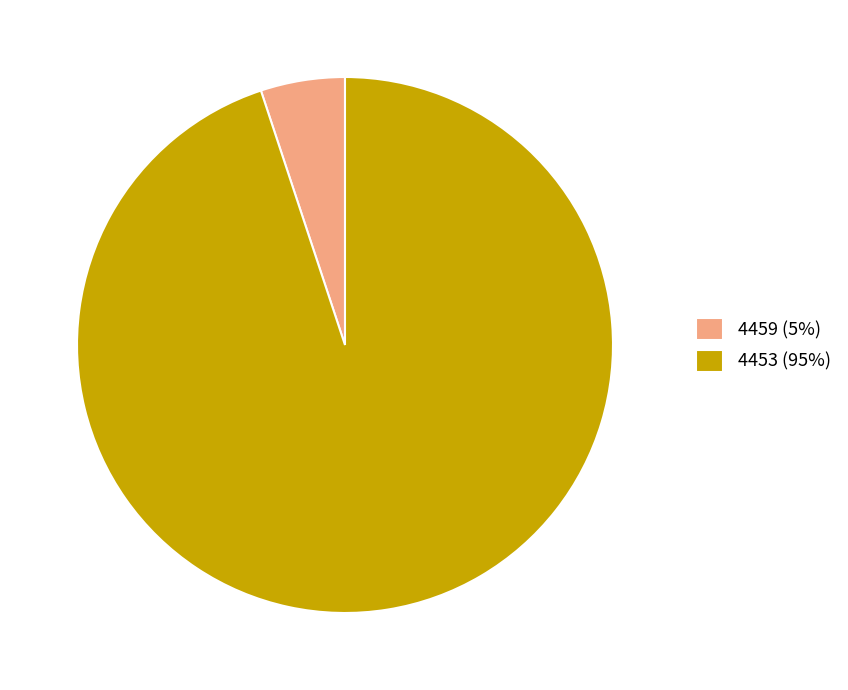

What is the largest slice in the pie chart?

4453